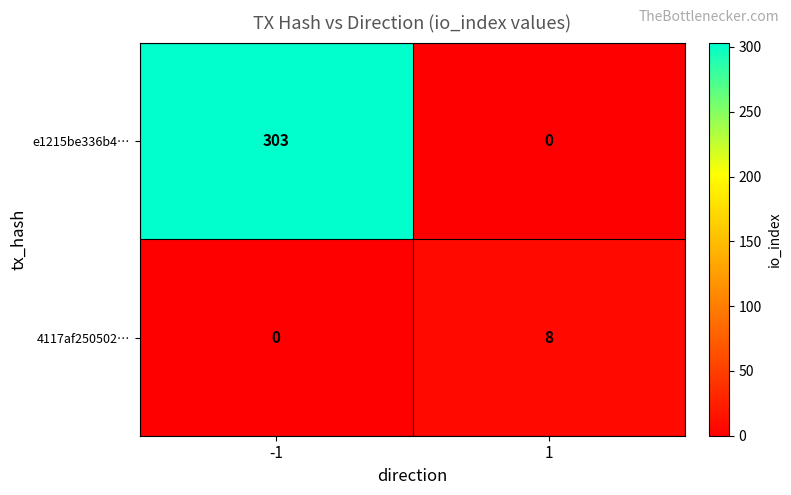

How many values in e1215be336b4… are above zero?

1